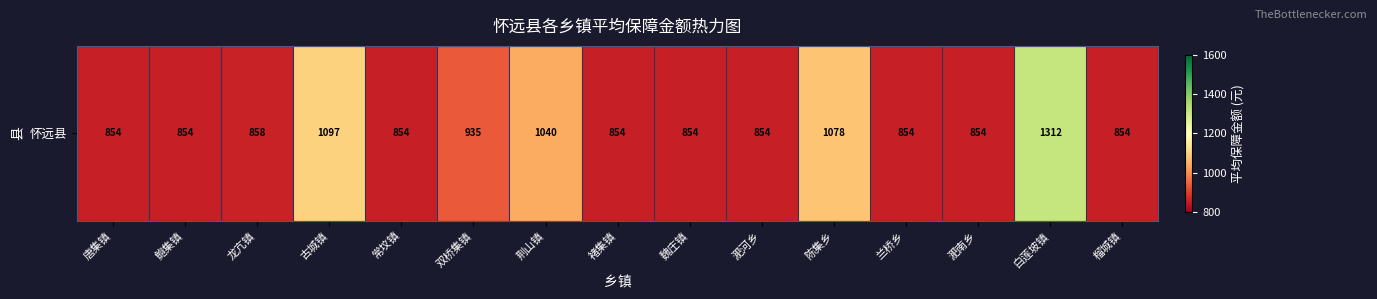

What is the sum of all values?

14006.2